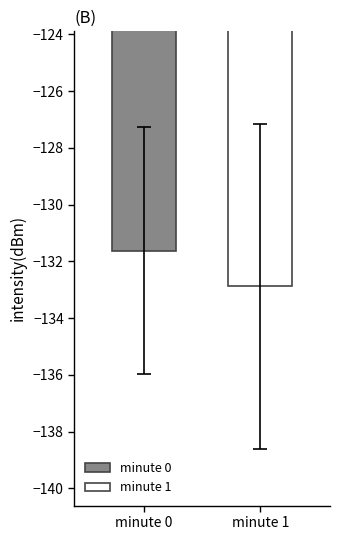

Which series has the largest range (max minus min)?

minute 0